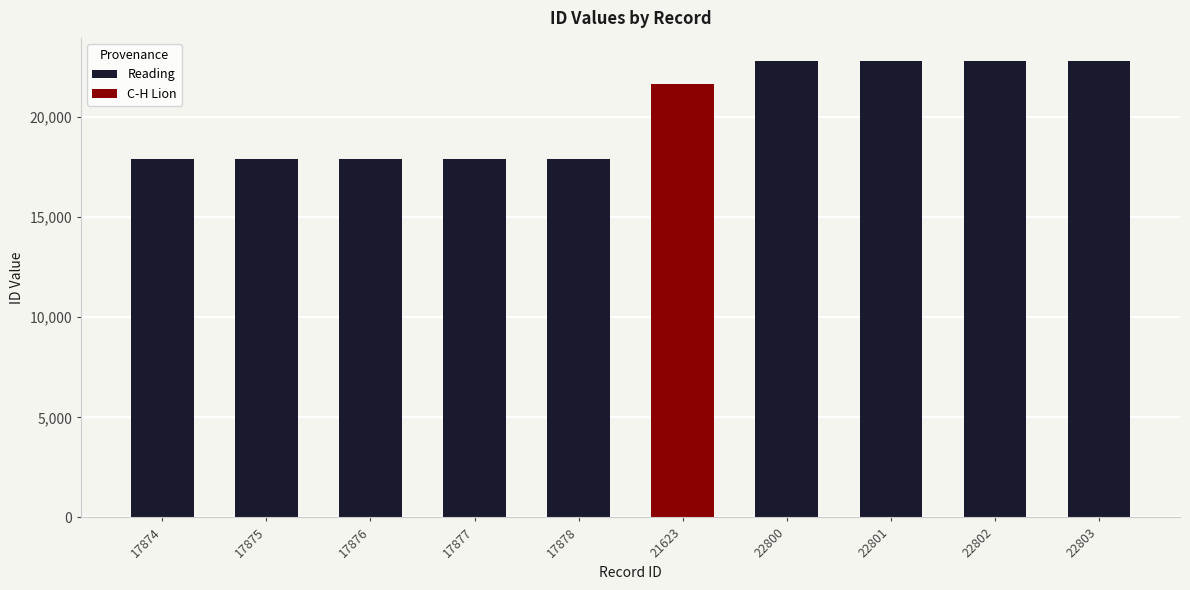

Is it true that the value at 21623 is 9824?

False